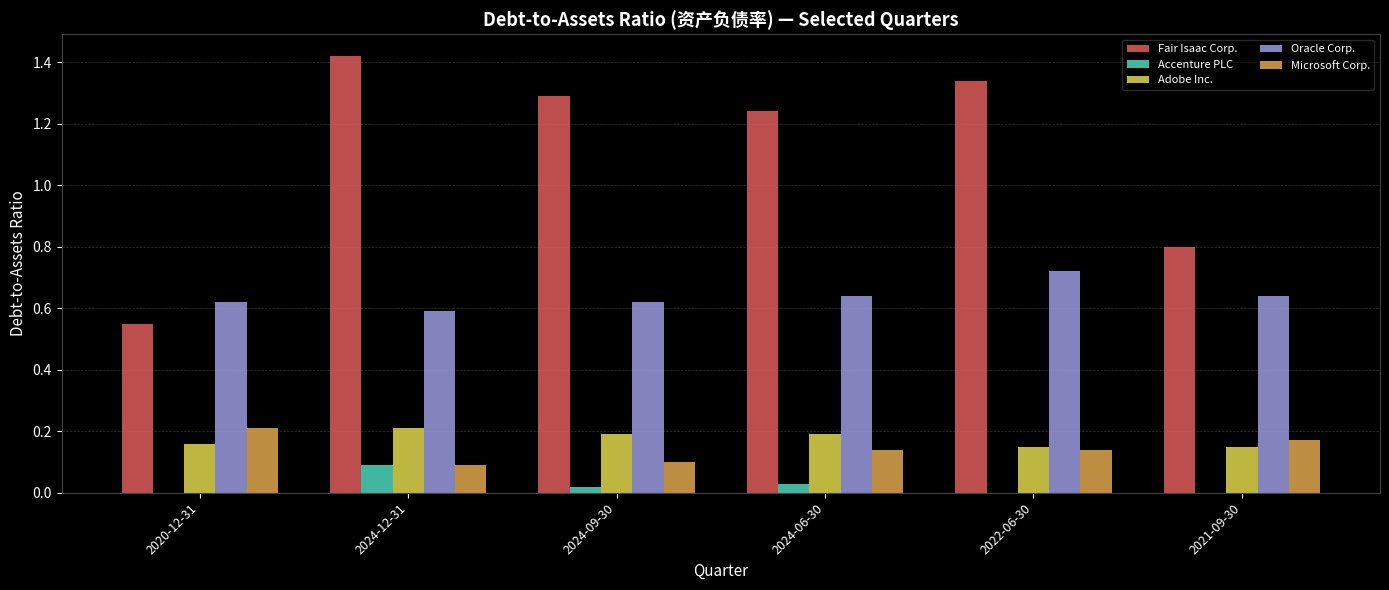

The value of Microsoft Corp. at 2024-09-30 is 0.0. True or false?

False